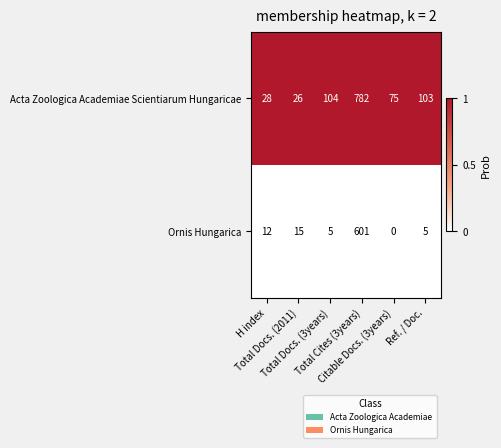

What is the sum of all Ornis Hungarica values?

638